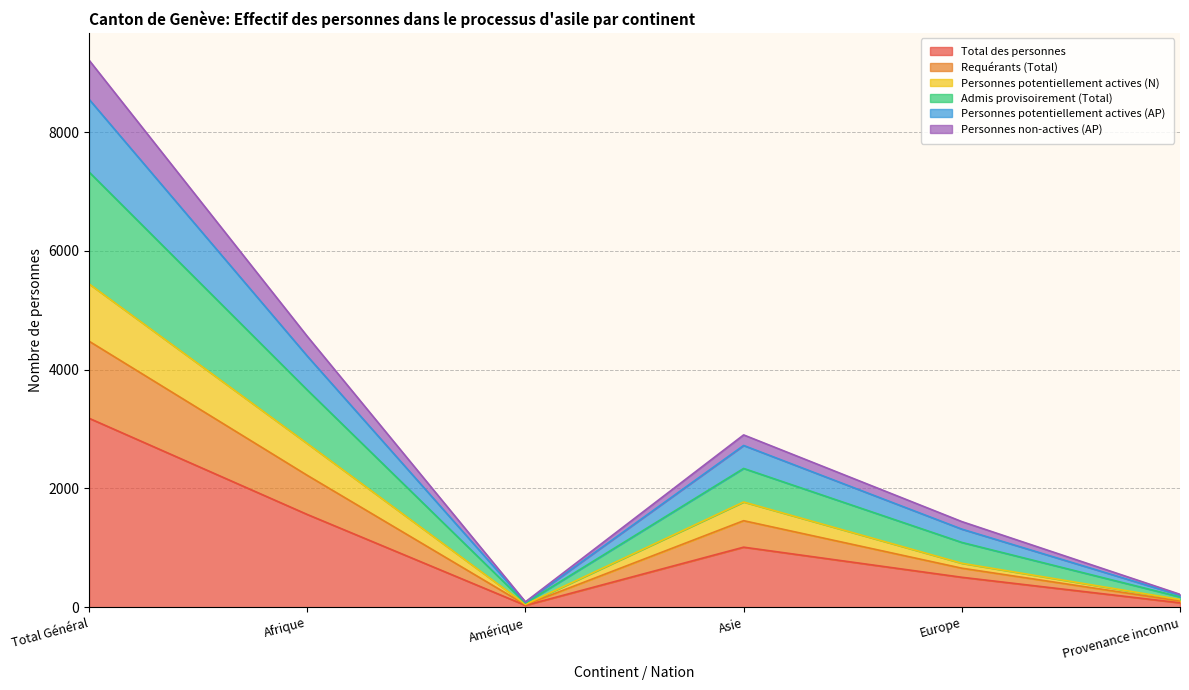

What are all the series names shown in the legend?

Total des personnes, Requérants (Total), Personnes potentiellement actives (N), Admis provisoirement (Total), Personnes potentiellement actives (AP), Personnes non-actives (AP)